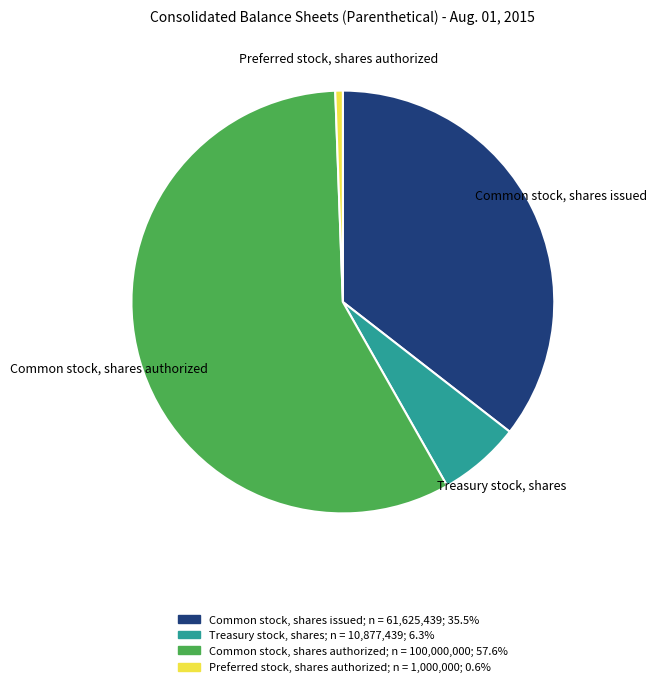

Which category has the biggest portion of the pie?

Common stock, shares authorized